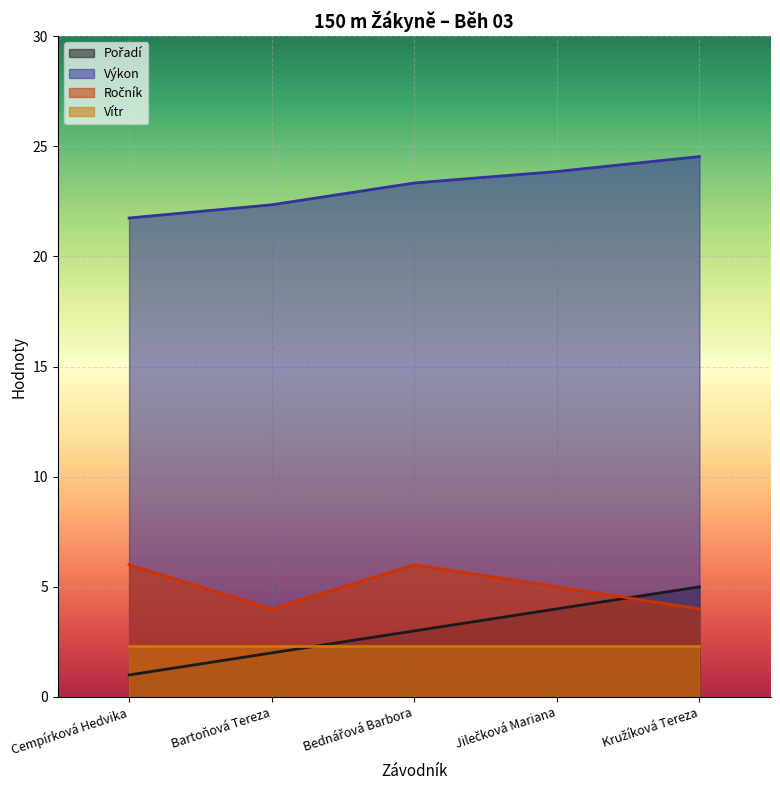

Which series changed the most between Bartoňová Tereza and Bednářová Barbora?

Ročník